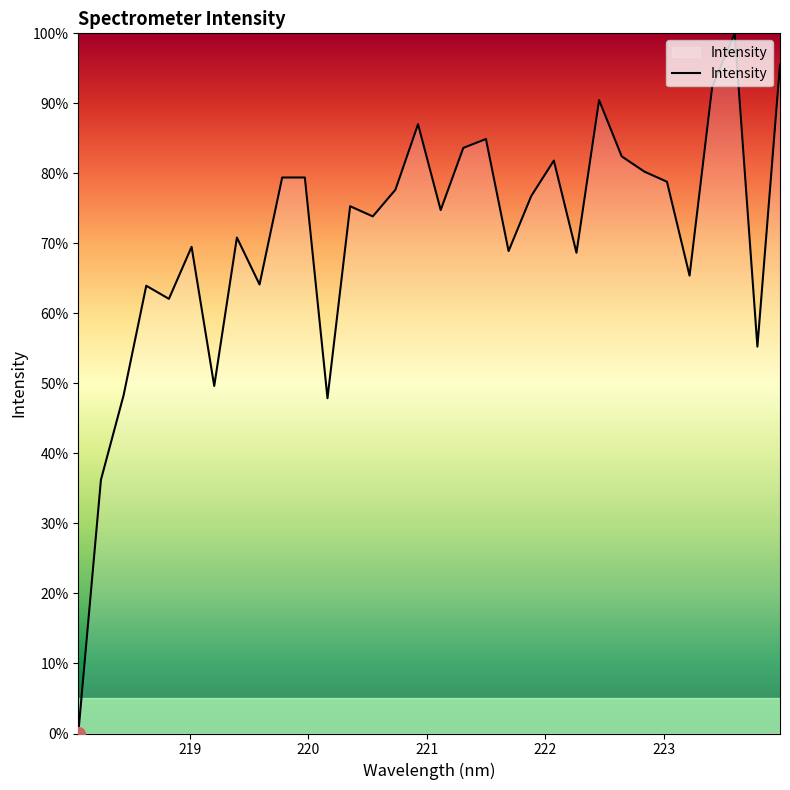

What is the maximum value shown in the chart?

100.0